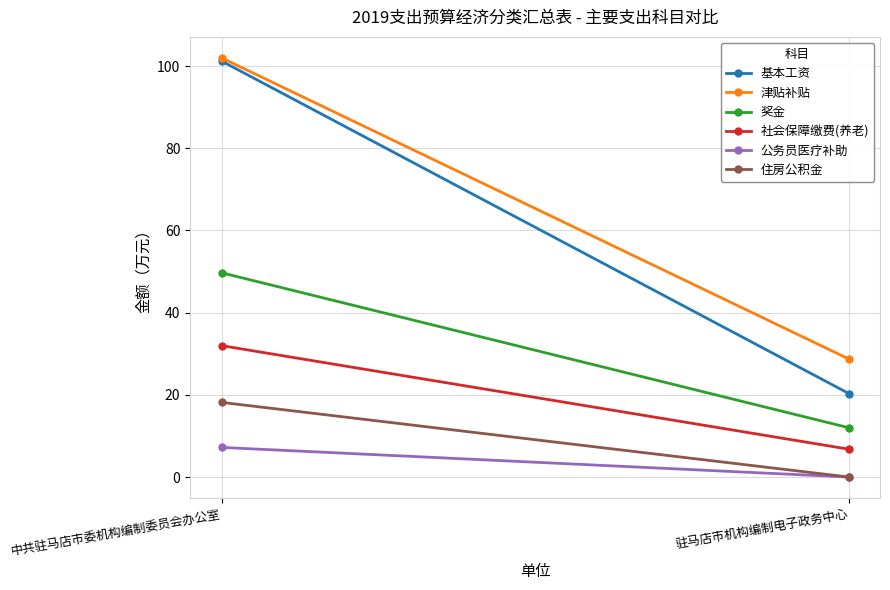

What is the difference between the 津贴补贴 values at 驻马店市机构编制电子政务中心 and 中共驻马店市委机构编制委员会办公室?

73.3